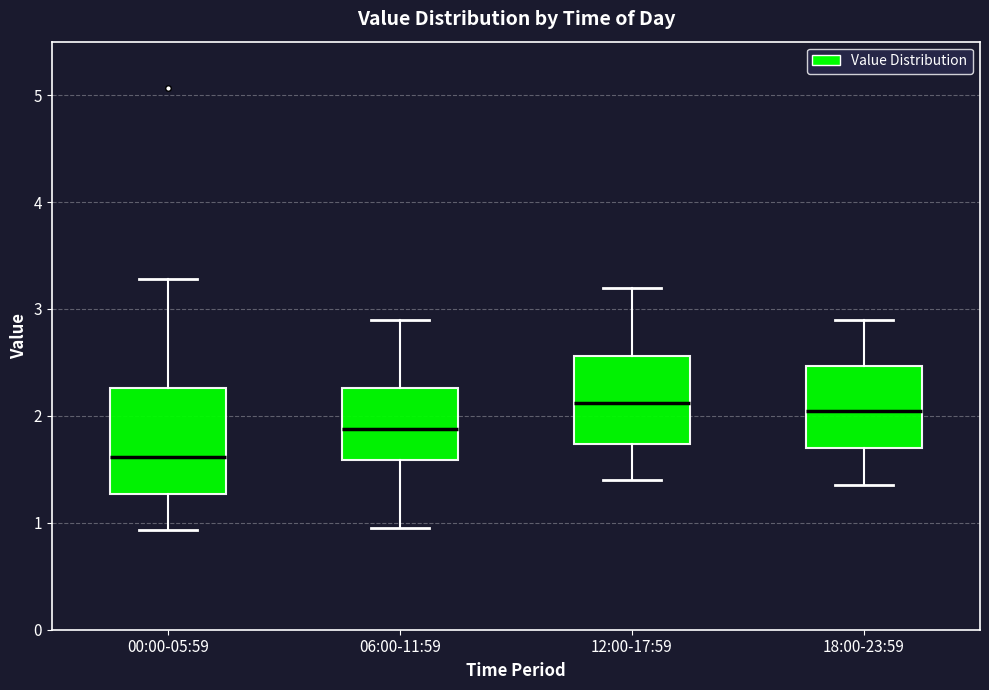

Where does the upper whisker of the box for 18:00-23:59 end on the y-axis? The values are not printed on the chart, so give them approximately, as read against the axis.

2.9